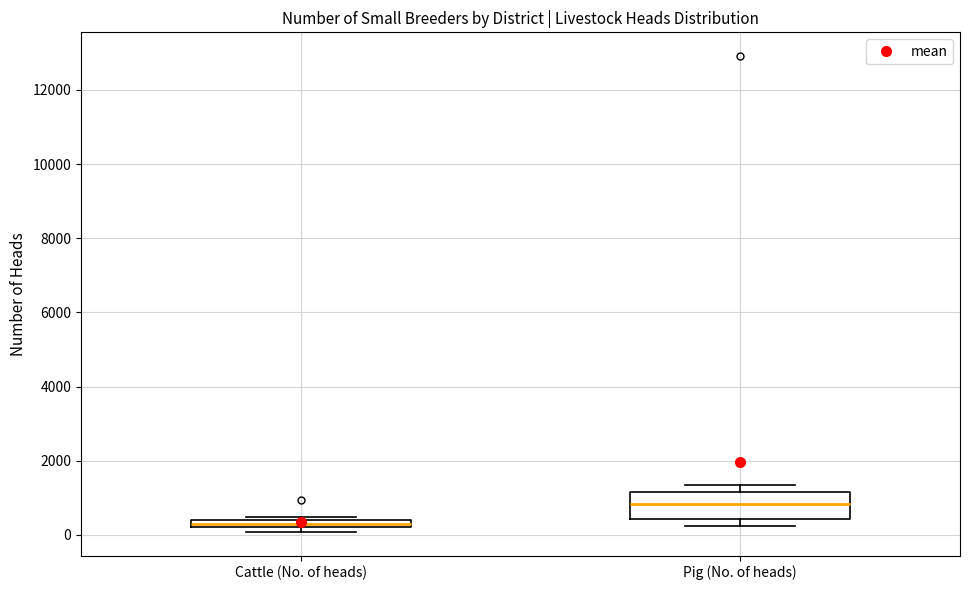

Which box has the lowest median line?

Cattle (No. of heads)